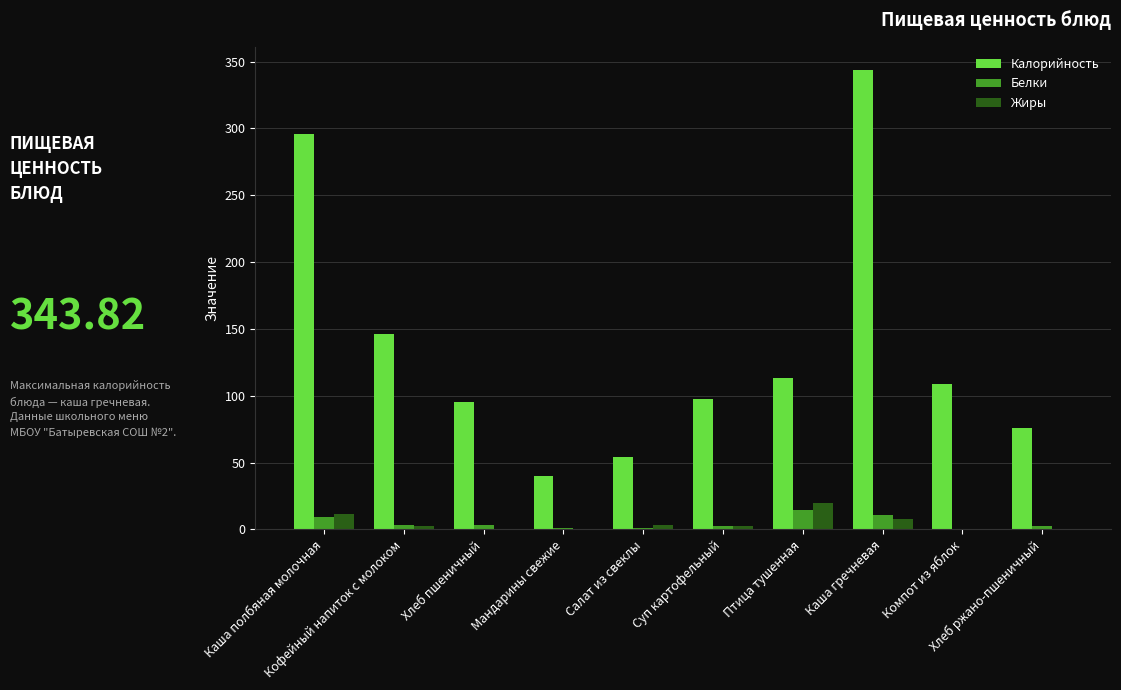

The value of Белки at Хлеб ржано-пшеничный is 2.9. True or false?

True